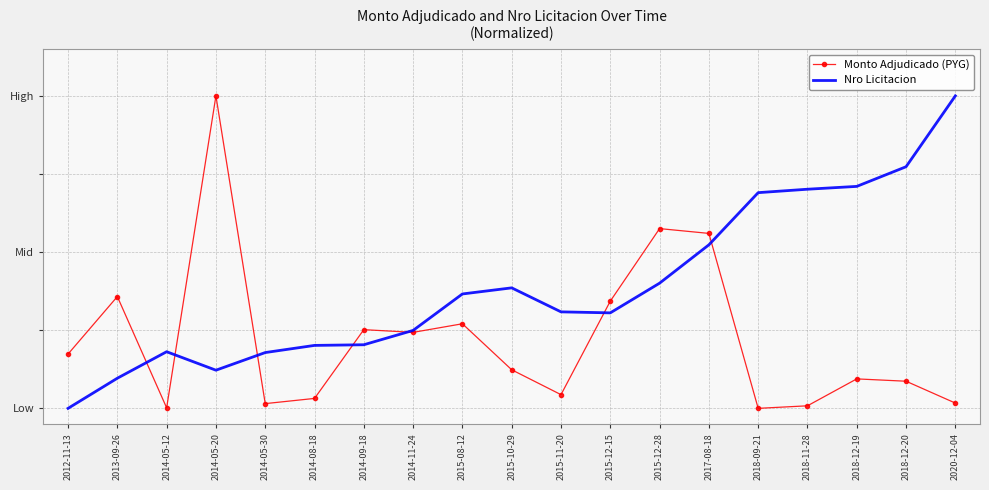

Reading left to right, transcribe all the data shown in this chart.

Monto Adjudicado (PYG): 0.2	0.4	0.0	1.0	0.0	0.0	0.3	0.2	0.3	0.1	0.0	0.3	0.6	0.6	0.0	0.0	0.1	0.1	0.0
Nro Licitacion: 0.0	0.1	0.2	0.1	0.2	0.2	0.2	0.2	0.4	0.4	0.3	0.3	0.4	0.5	0.7	0.7	0.7	0.8	1.0